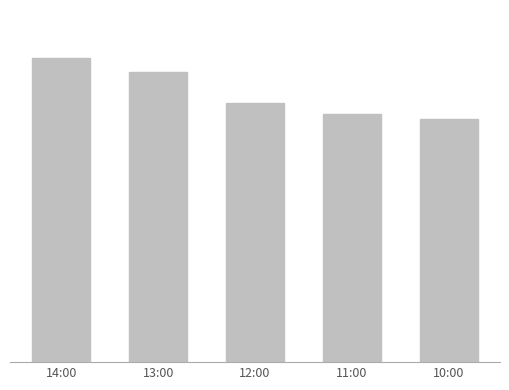

Are the bars horizontal?

No